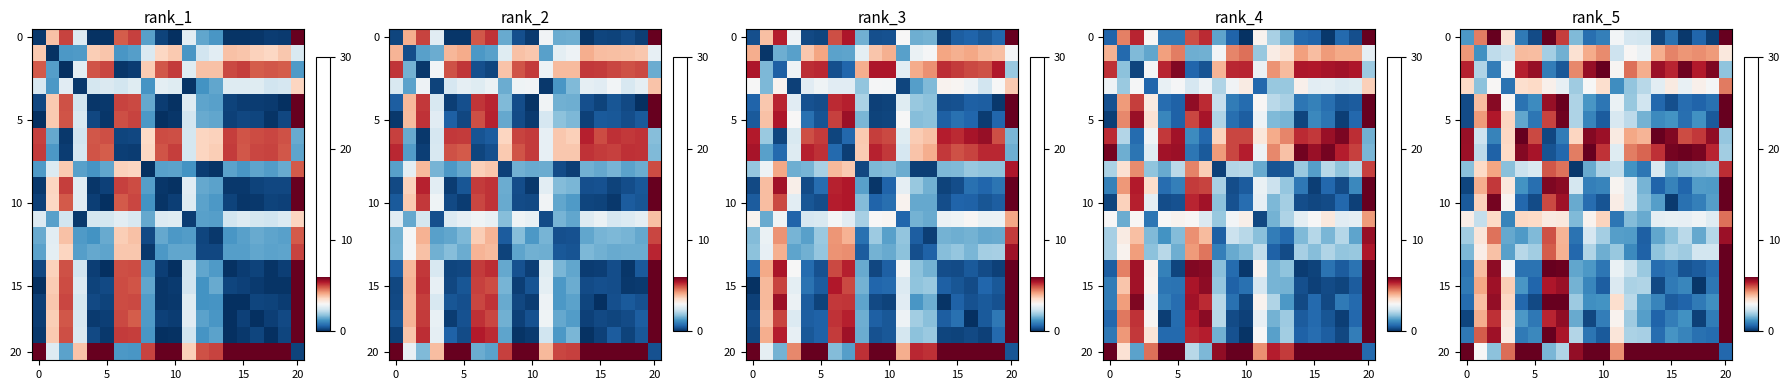

What is the minimum value for 0?

0.1